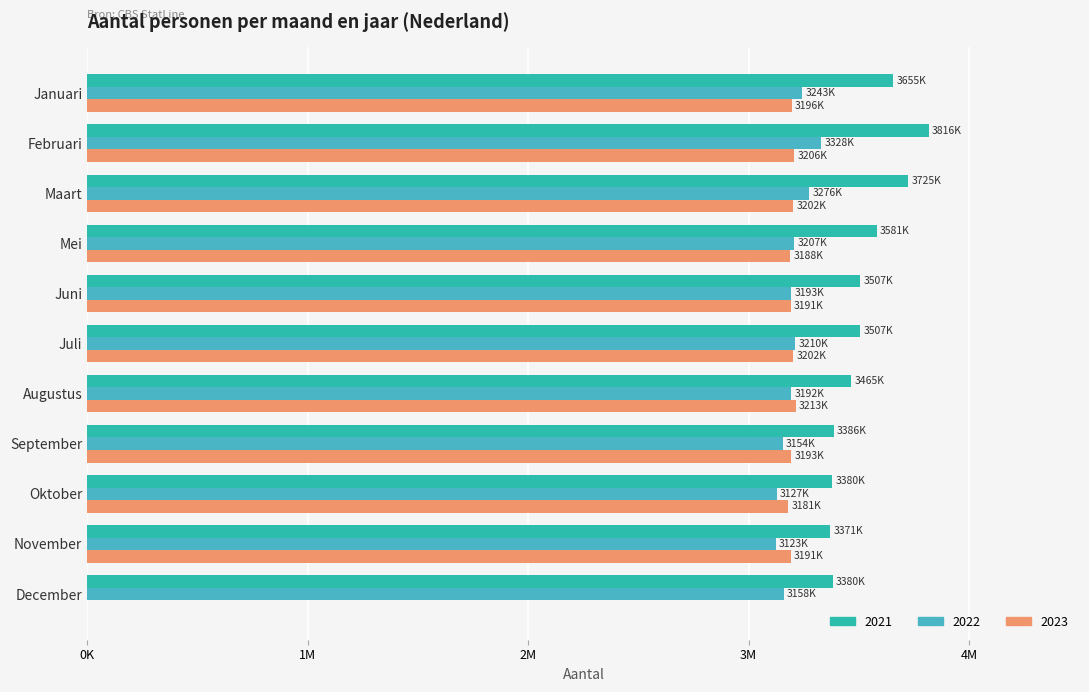

Reading left to right, list all the values displayed in this chart.

2021: 3655907	3816373	3725463	3581401	3507648	3507713	3465444	3386467	3380377	3371451	3380923
2022: 3243806	3328889	3276033	3207976	3193175	3210716	3192201	3154909	3127544	3123501	3158523
2023: 3196105	3206886	3202433	3188755	3191168	3202405	3213286	3193916	3181004	3191608	0